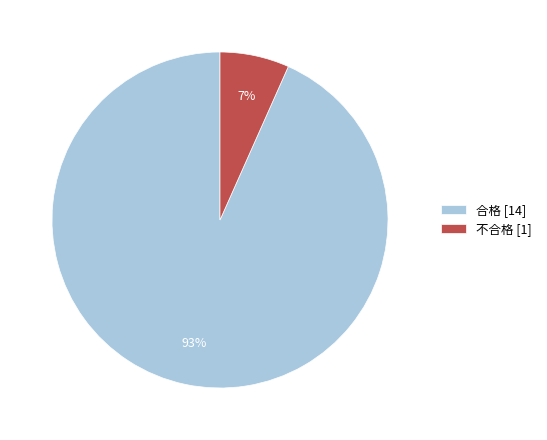

What is the ratio of the value at 不合格 to the value at 合格?

0.1